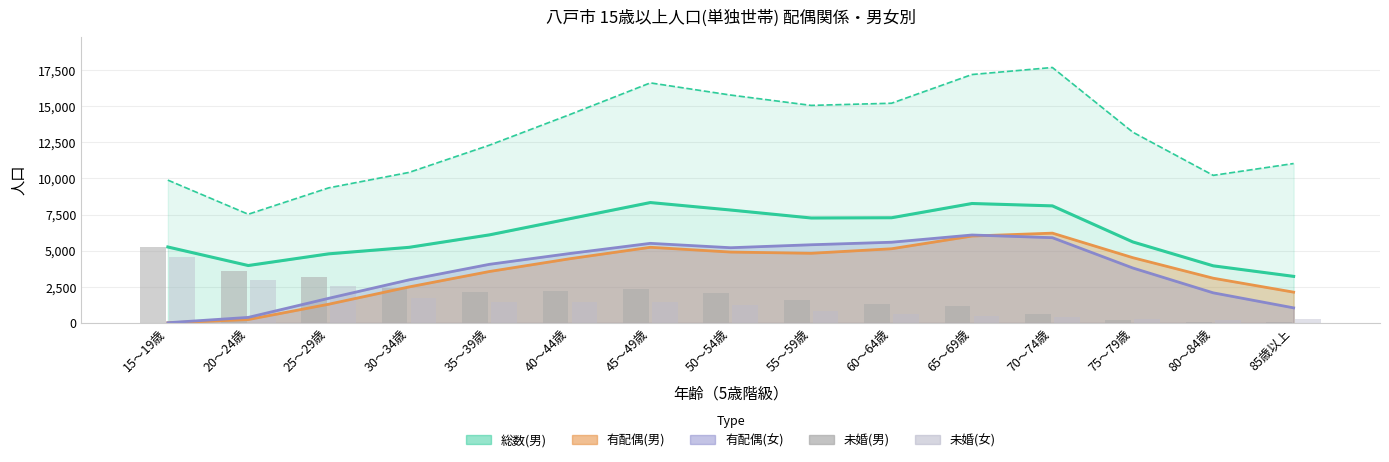

What is the value of the 未婚(男) bar at the 12th from the left?

642